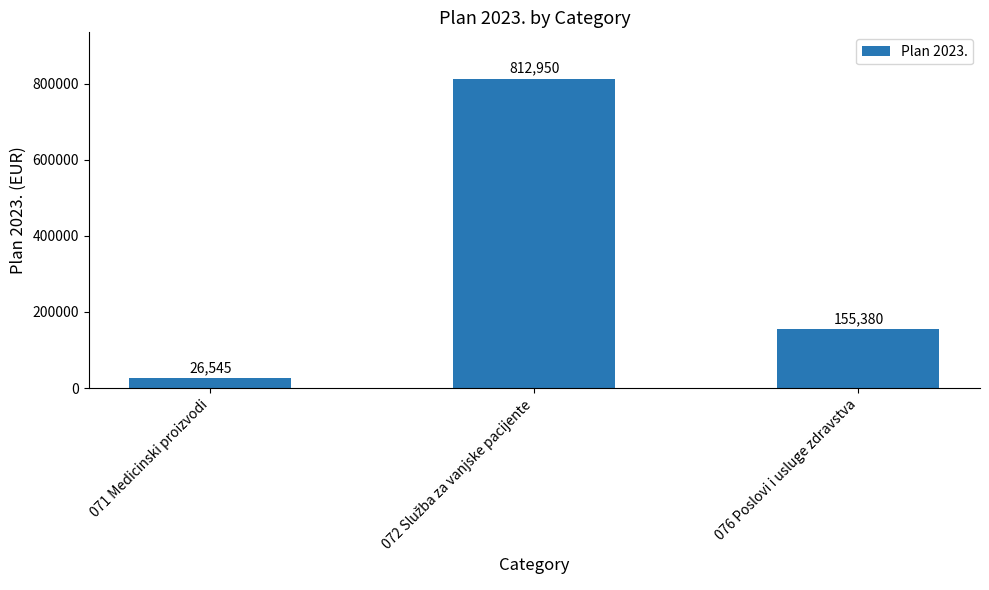

At which label is the value closest to 419747?

076 Poslovi i usluge zdravstva